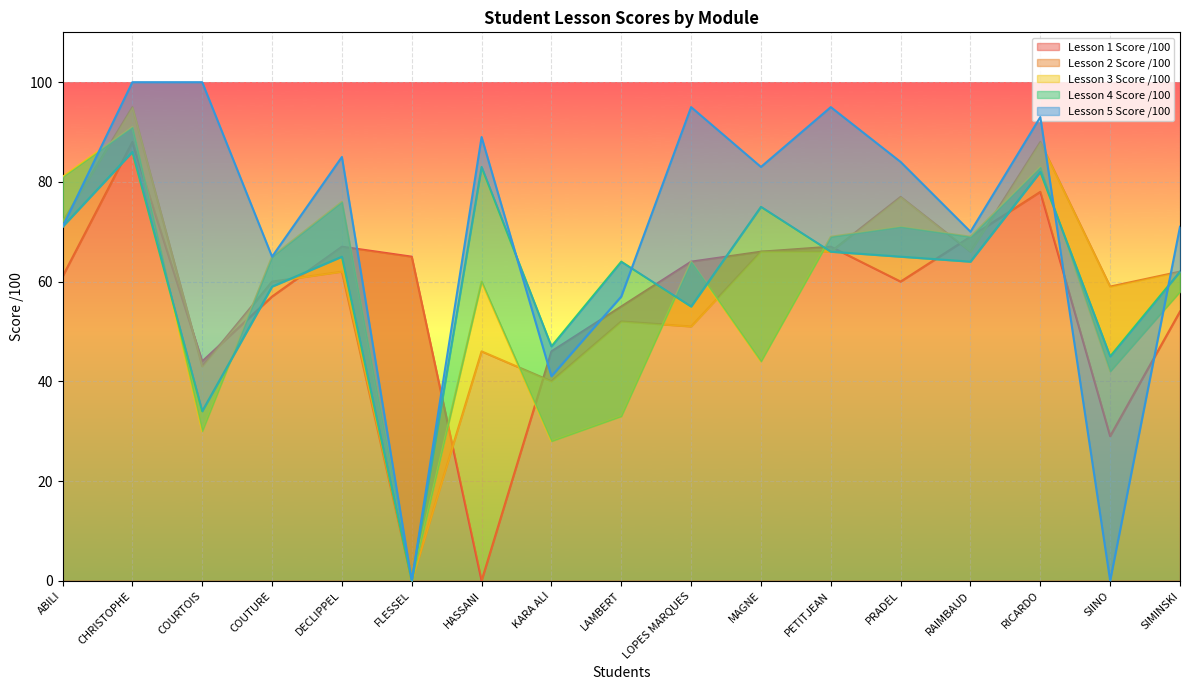

Which series has the widest spread of values?

Lesson 5 Score /100